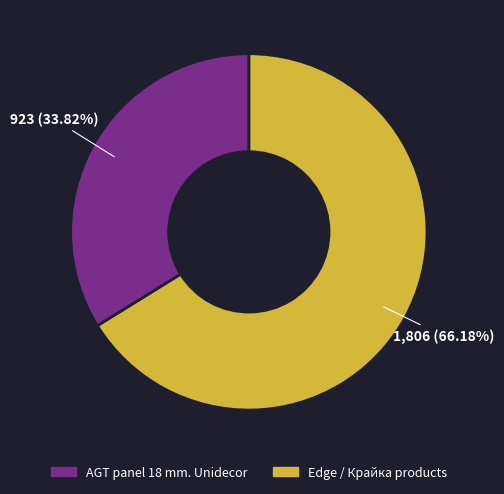

Does any single category account for the majority?

Yes